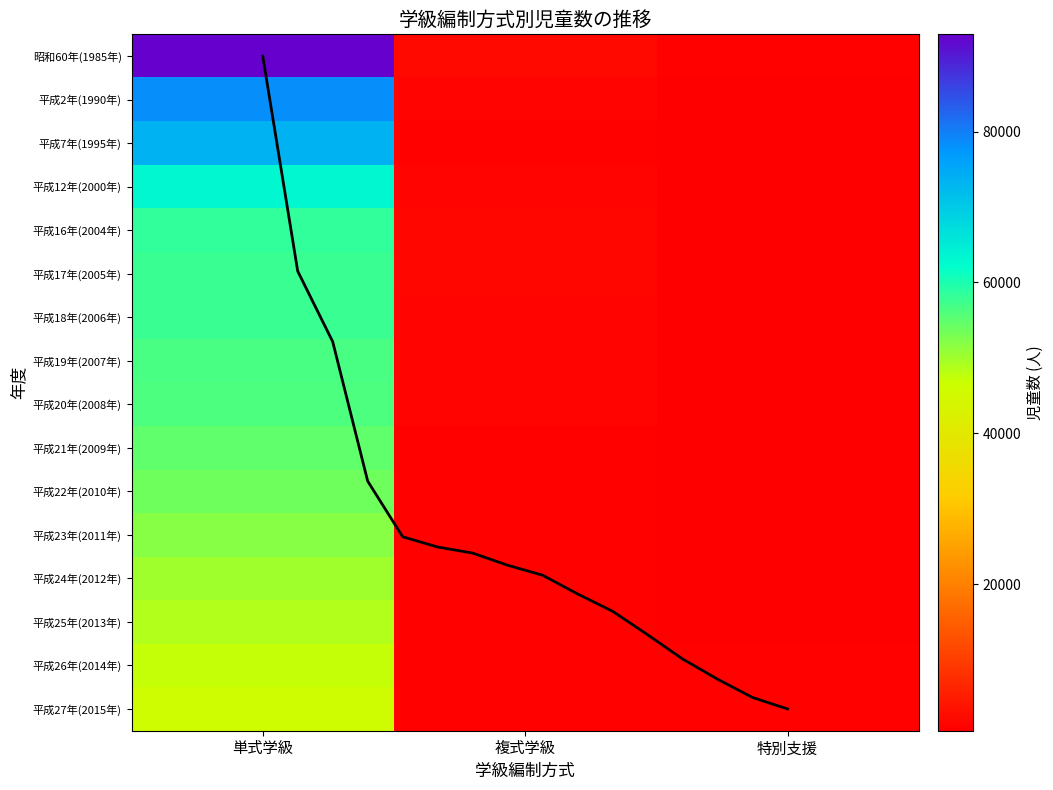

Reading left to right, transcribe all the data shown in this chart.

昭和60年(1985年): 単式学級=92900	複式学級=2016	特別支援=1277
平成2年(1990年): 単式学級=78208	複式学級=1628	特別支援=639
平成7年(1995年): 単式学級=73556	複式学級=1204	特別支援=563
平成12年(2000年): 単式学級=63221	複式学級=1314	特別支援=598
平成16年(2004年): 単式学級=58607	複式学級=1814	特別支援=647
平成17年(2005年): 単式学級=57908	複式学級=1756	特別支援=658
平成18年(2006年): 単式学級=57641	複式学級=1574	特別支援=661
平成19年(2007年): 単式学級=56758	複式学級=1545	特別支援=686
平成20年(2008年): 単式学級=56162	複式学級=1401	特別支援=696
平成21年(2009年): 単式学級=54940	複式学級=1205	特別支援=747
平成22年(2010年): 単式学級=53625	複式学級=1227	特別支援=773
平成23年(2011年): 単式学級=51925	複式学級=1161	特別支援=826
平成24年(2012年): 単式学級=50206	複式学級=1071	特別支援=862
平成25年(2013年): 単式学級=48686	複式学級=1075	特別支援=901
平成26年(2014年): 単式学級=47254	複式学級=1079	特別支援=992
平成27年(2015年): 単式学級=46331	複式学級=1047	特別支援=1110